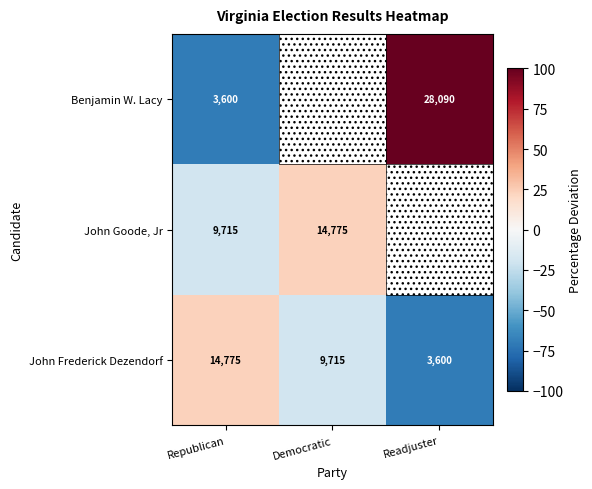

Between Readjuster and Democratic, which is larger?

Democratic